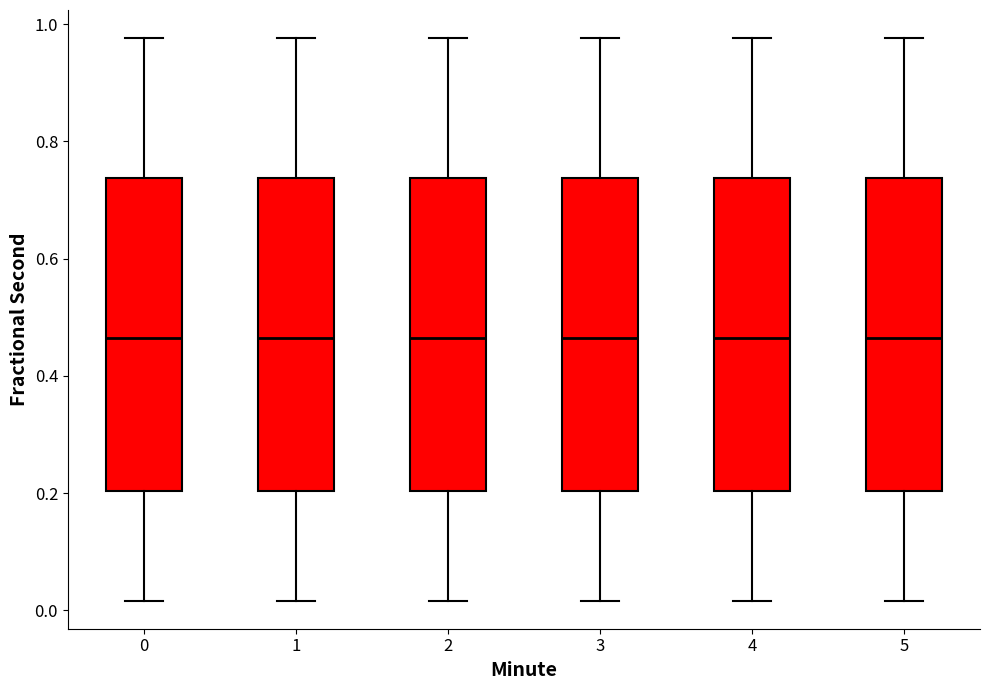

Reading left to right, read every box against the y-axis: the position of its median line, the range the box covers, and the ends of its whiskers. The values are not printed on the chart, so give them approximately, as read against the axis.

0: median 0.46, box 0.20 to 0.74, whiskers 0.02 to 0.98
1: median 0.46, box 0.20 to 0.74, whiskers 0.02 to 0.98
2: median 0.46, box 0.20 to 0.74, whiskers 0.02 to 0.98
3: median 0.46, box 0.20 to 0.74, whiskers 0.02 to 0.98
4: median 0.46, box 0.20 to 0.74, whiskers 0.02 to 0.98
5: median 0.46, box 0.20 to 0.74, whiskers 0.02 to 0.98